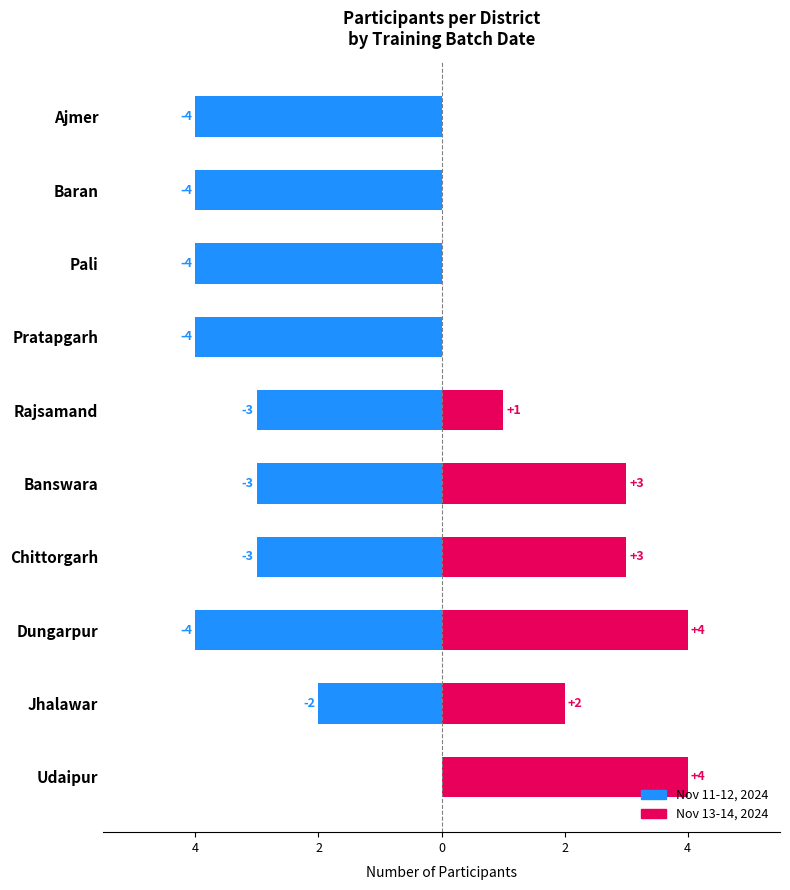

Where does the Nov 11-12, 2024 series first go above -3?

Jhalawar